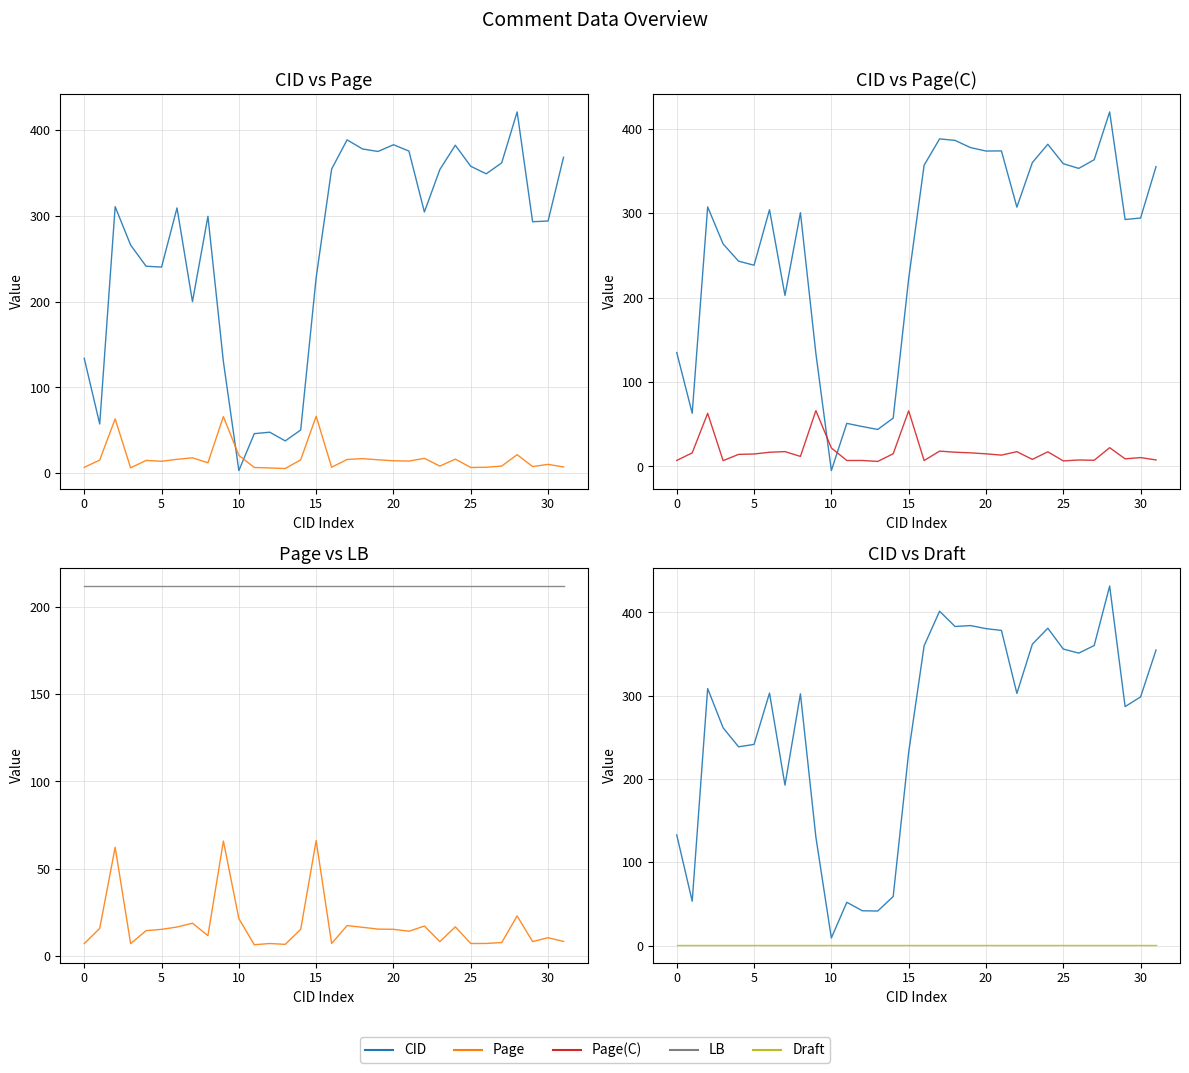

At which label is Page closest to 36?

28